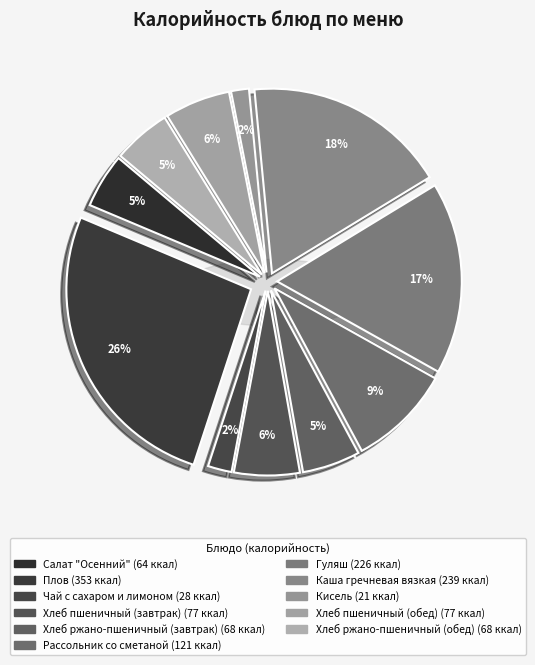

True or false: Каша гречневая вязкая accounts for 11% of the total.

False